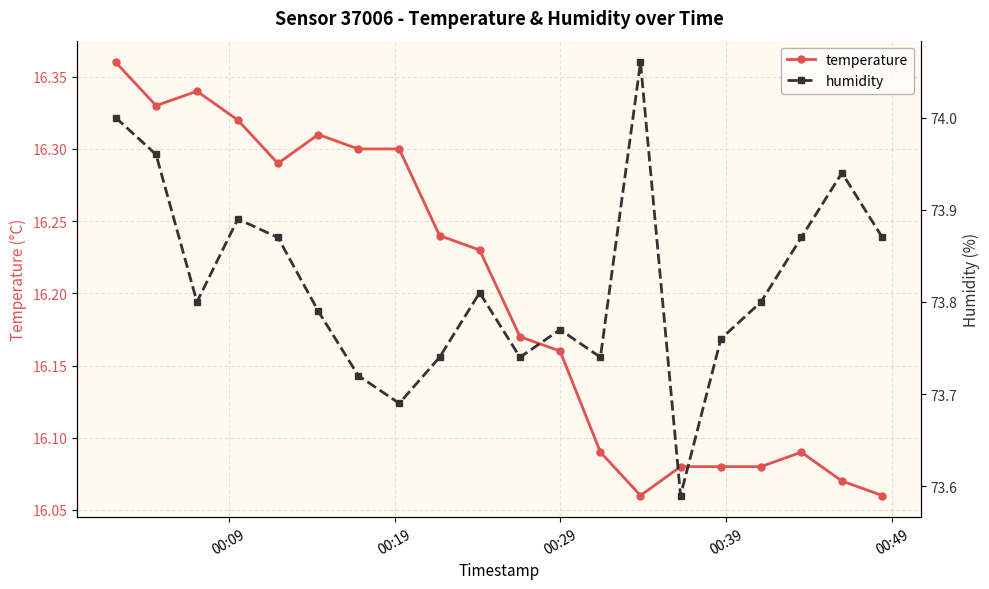

True or false: humidity and temperature cross at least once.

False